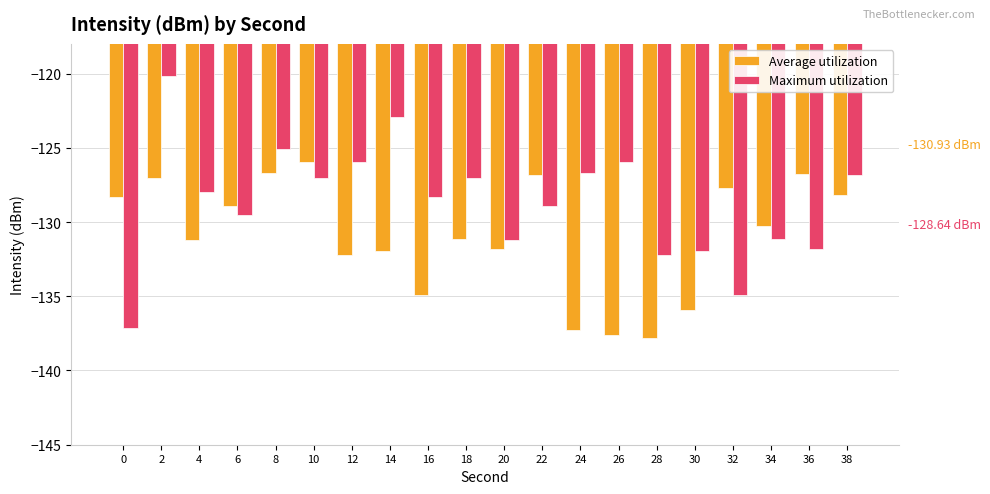

How many bars are there in total?

40